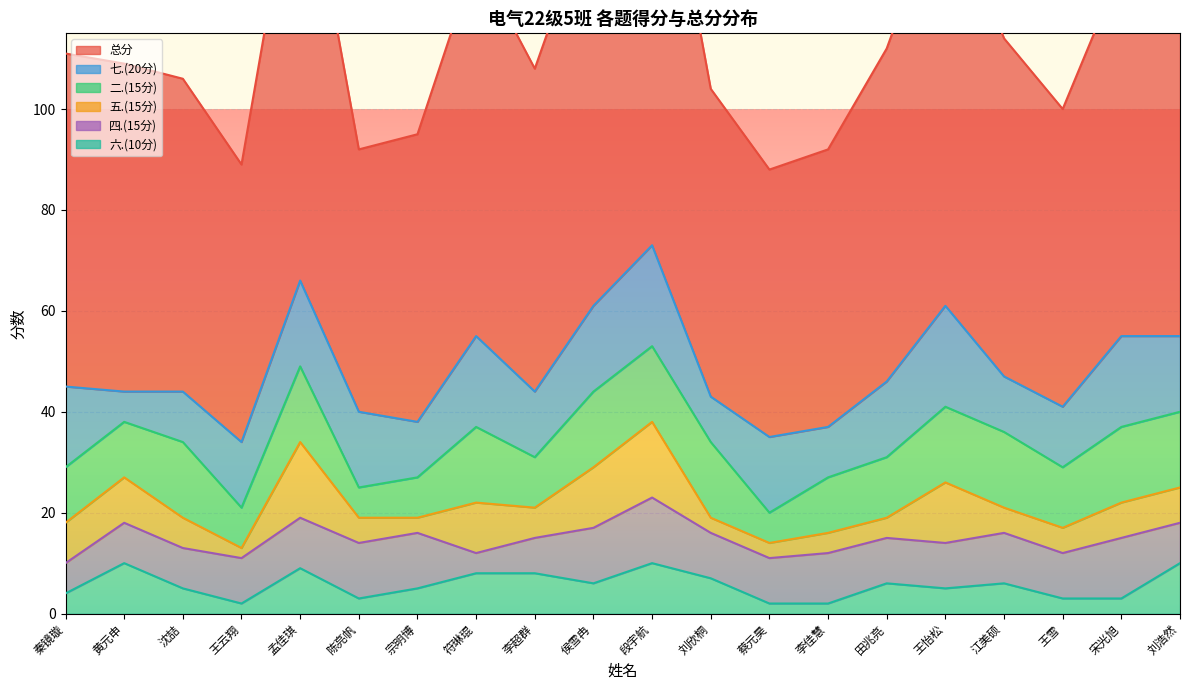

What is the spread (max minus min) of values at 田兆亮?

62